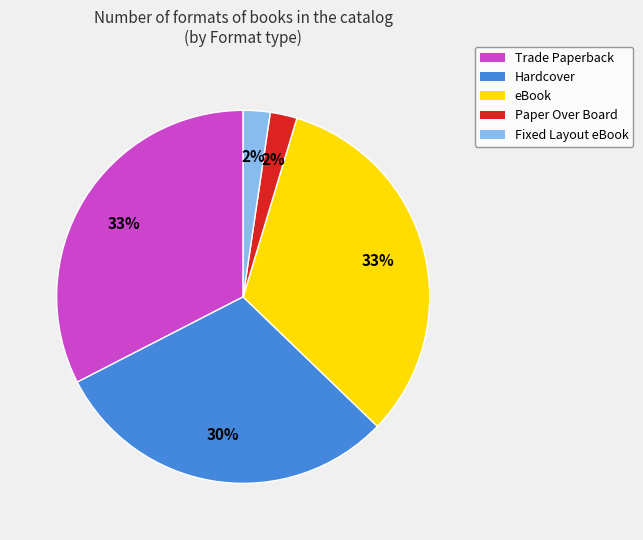

Is there a majority slice in this chart?

No